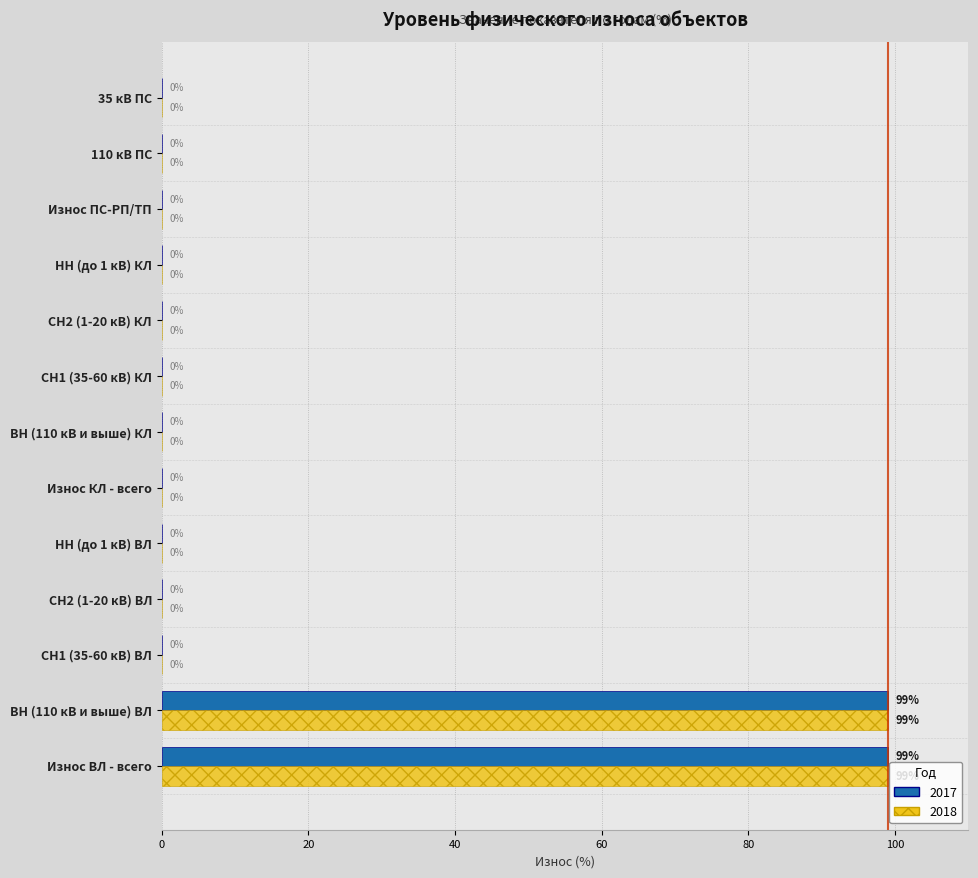

The 2018 series shows -33 at 35 кВ ПС. True or false?

False